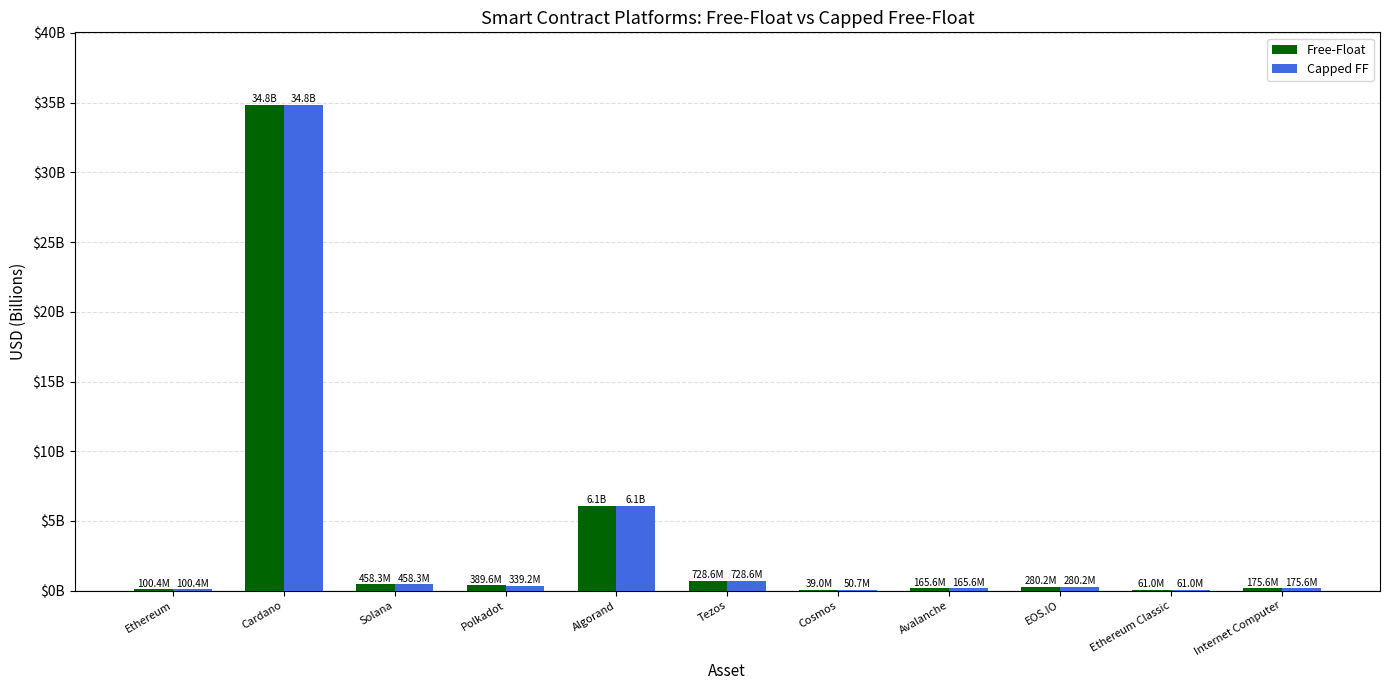

What are all the series names shown in the legend?

Free-Float, Capped FF